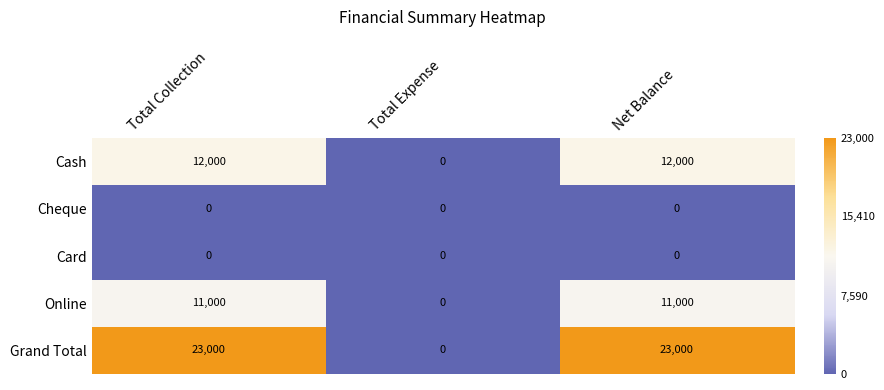

What is the difference between the highest and lowest values at Net Balance?

23000